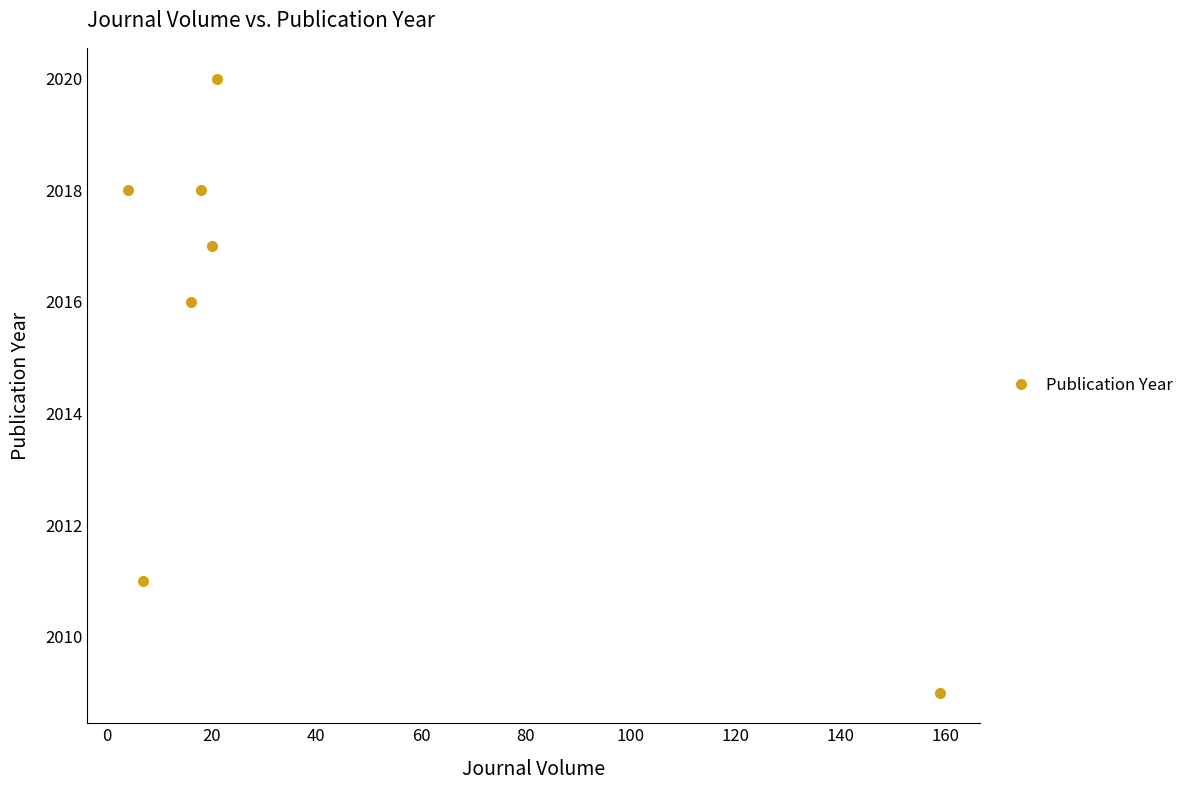

What is the difference between the maximum and minimum values?

11